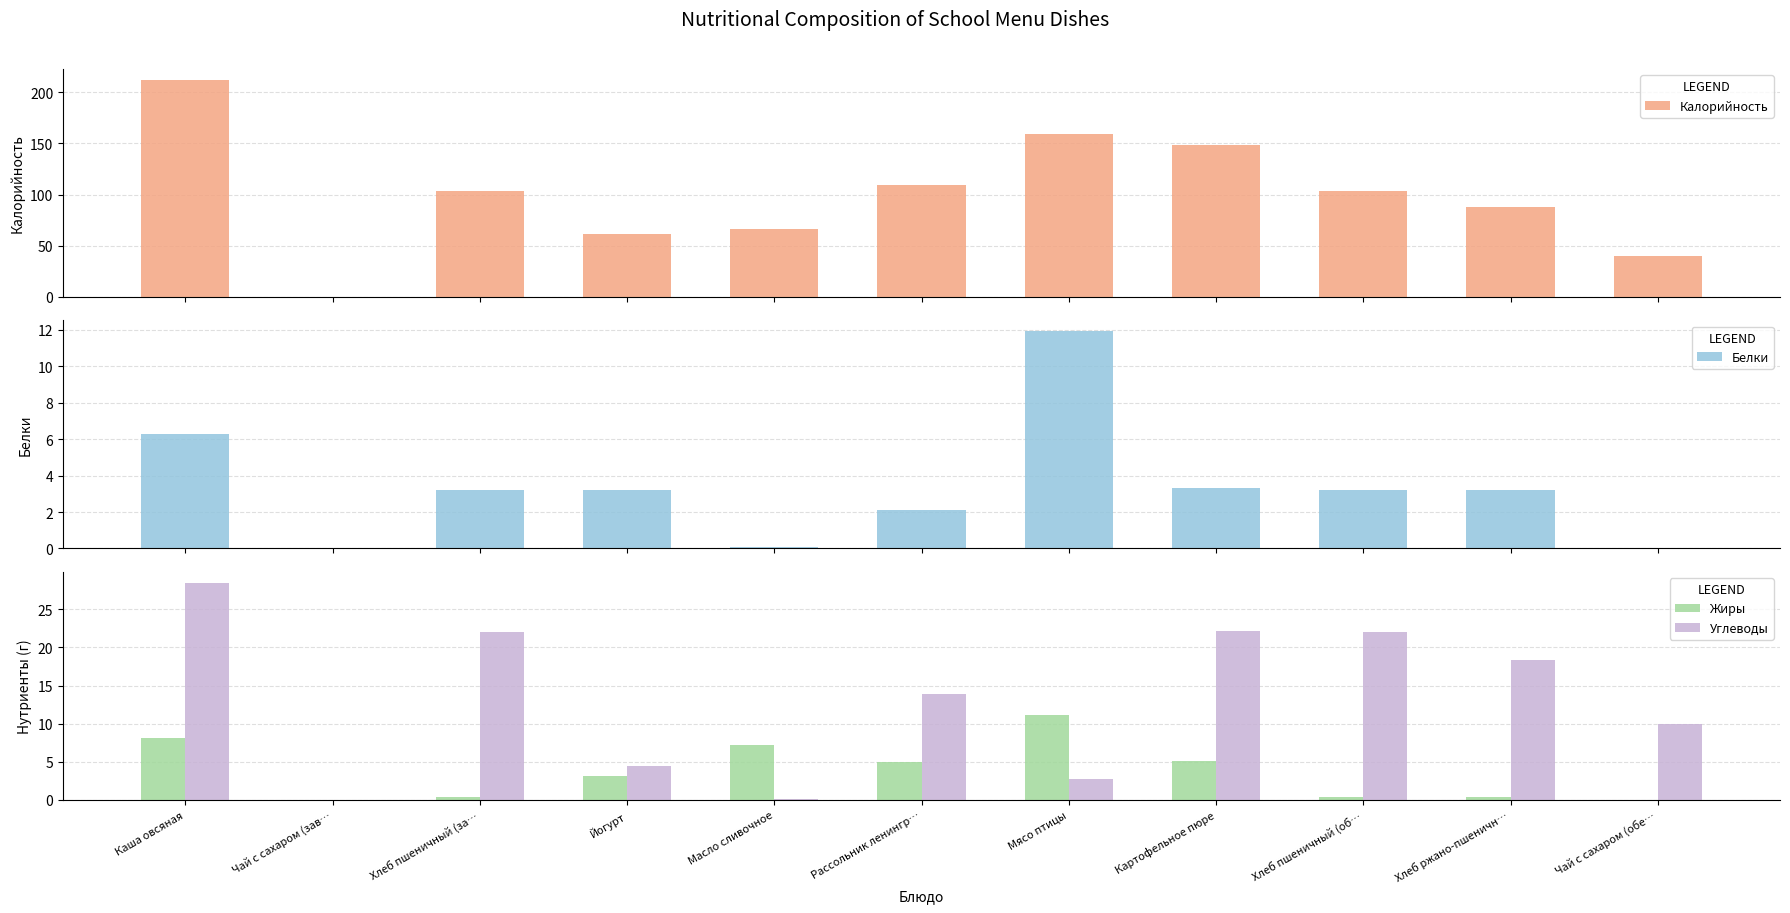

Is the value of Калорийность at Каша овсяная greater than the value of Белки at Хлеб пшеничный (за…?

Yes